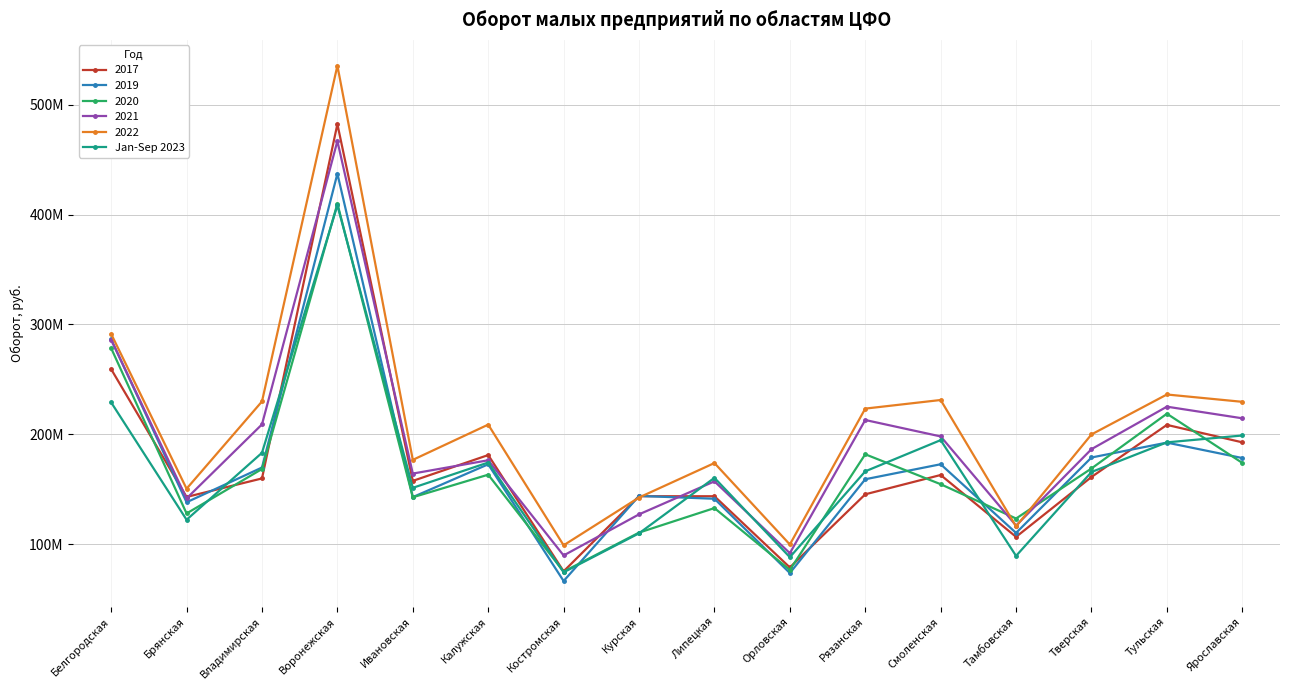

What are all the series names shown in the legend?

2017, 2019, 2020, 2021, 2022, Jan-Sep 2023